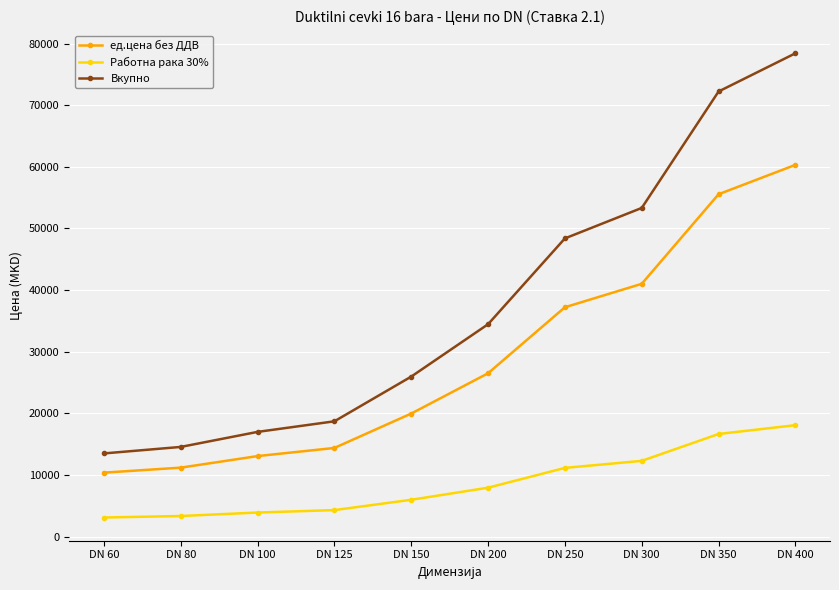

What is the minimum value for Работна рака 30%?

3118.3